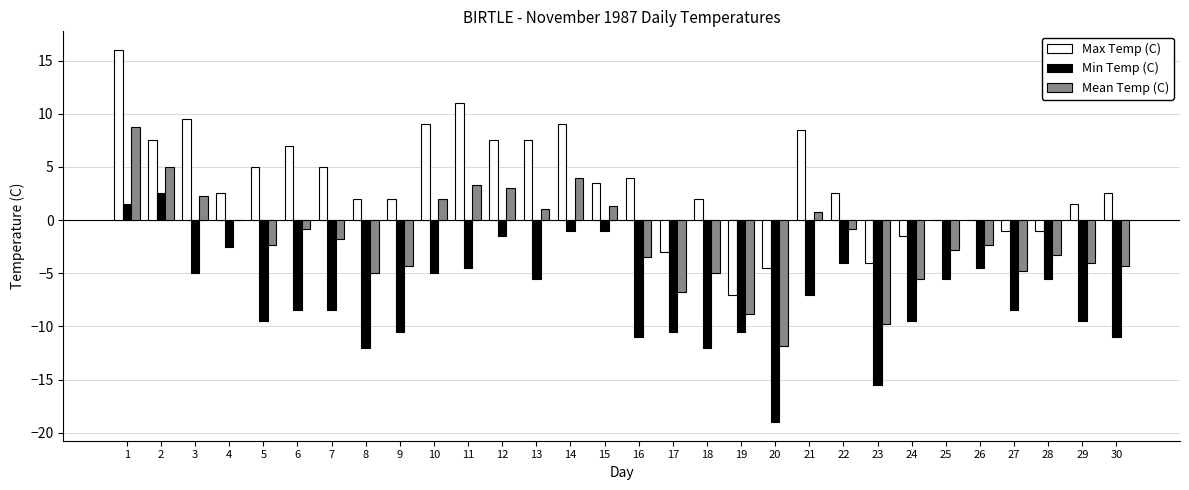

Count the number of data series in this chart.

3